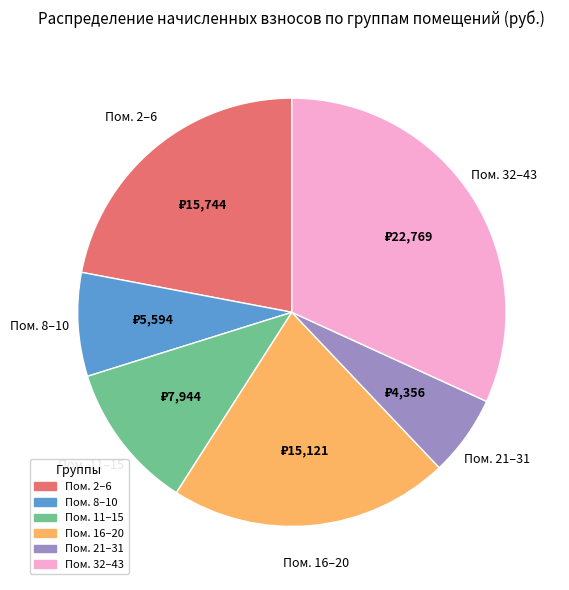

Does any single category account for the majority?

No